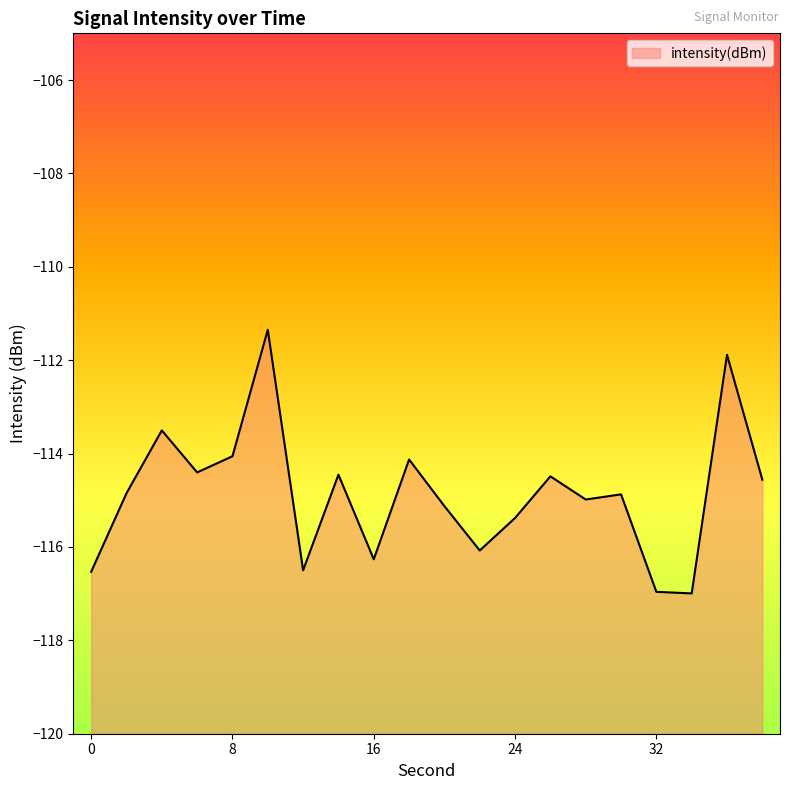

Where is the first local minimum?

6